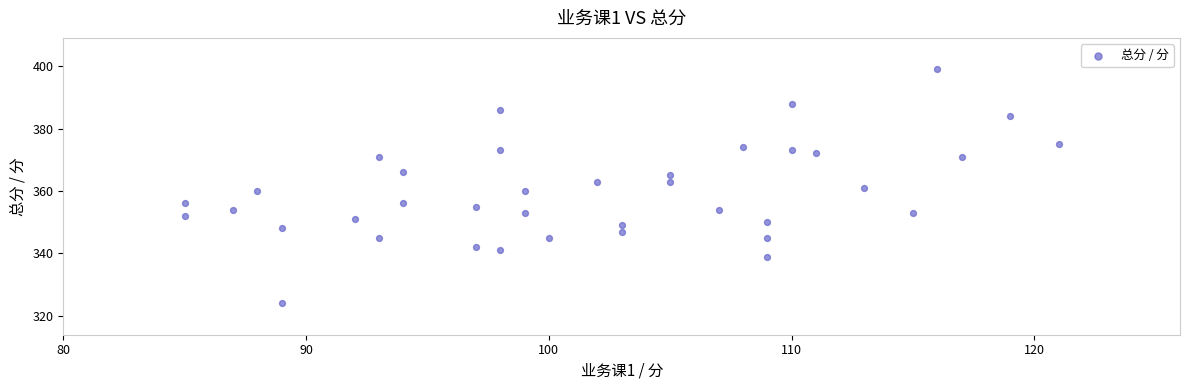

What is the range of X values (max minus min)?

36